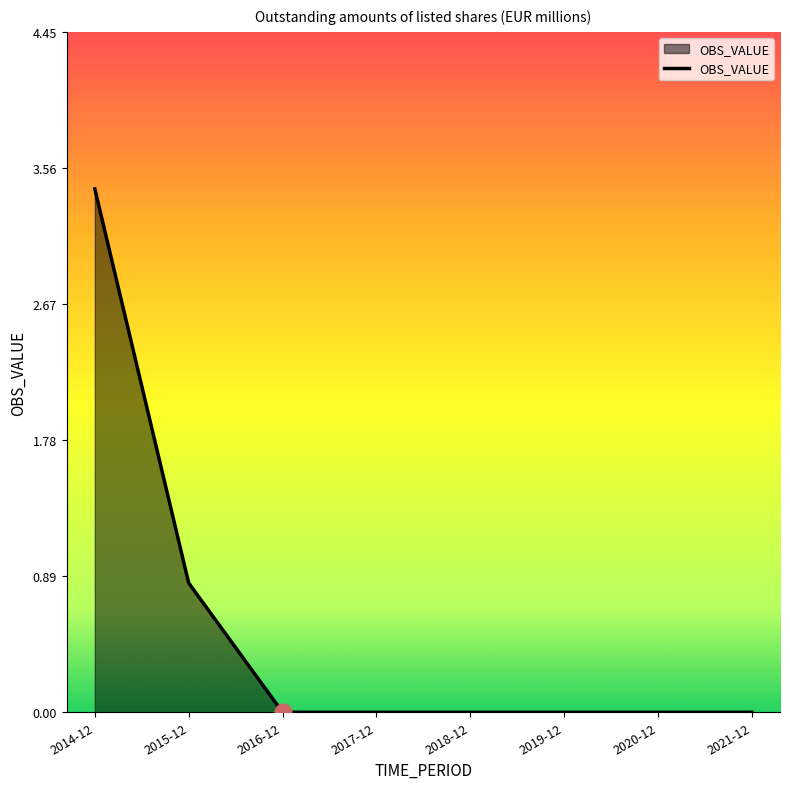

Between 2018-12 and 2014-12, which is larger?

2014-12